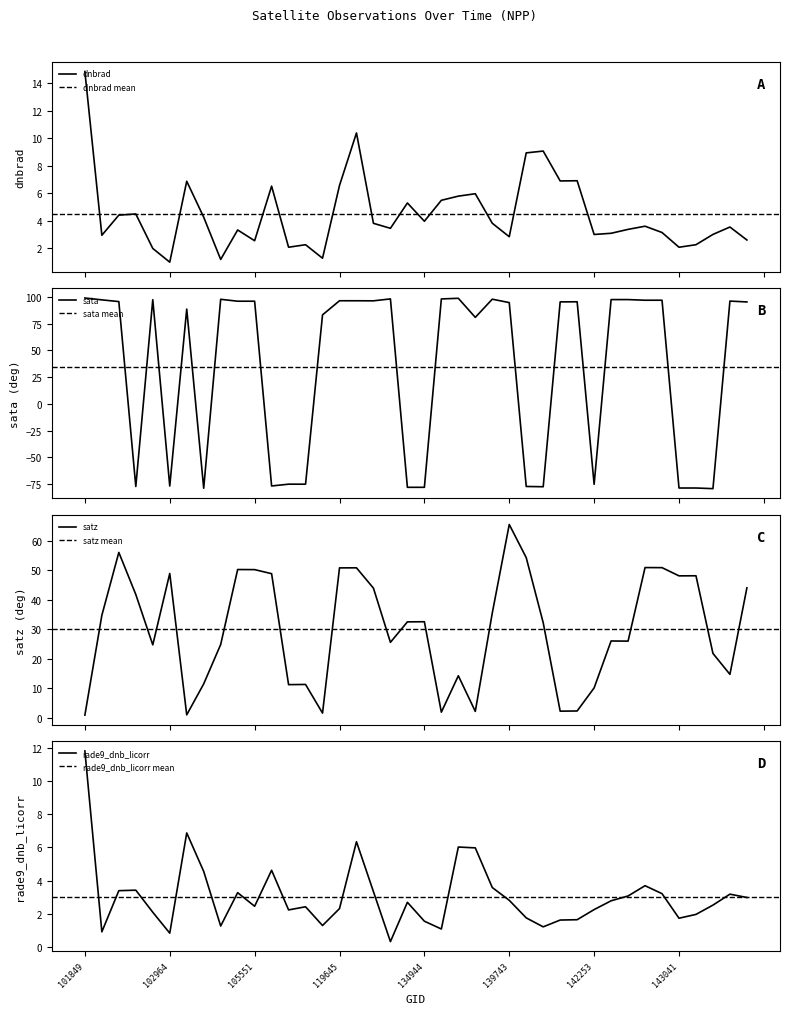

At which category is the sum across all series the highest?

139743